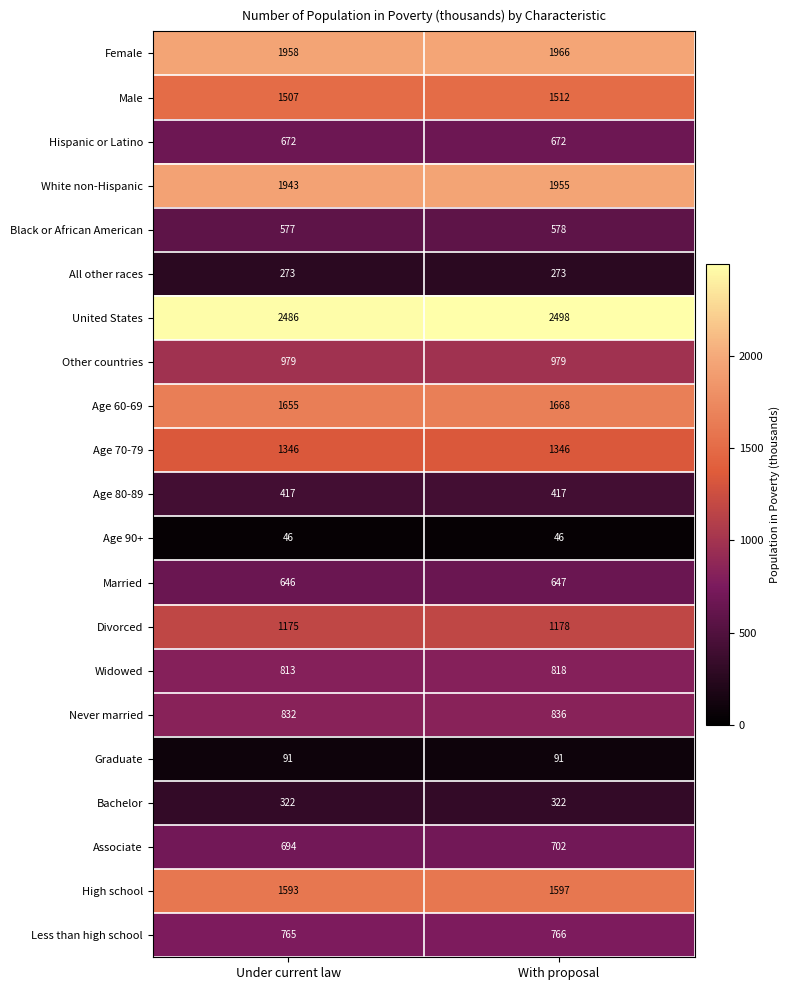

True or false: Age 80-89 has a value of 674 at With proposal.

False